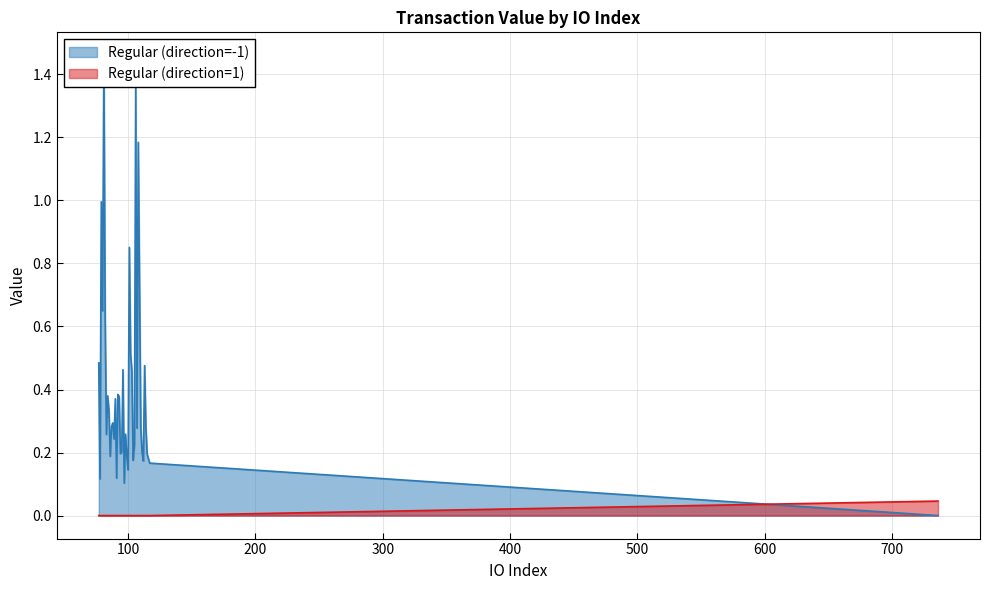

Does the chart have visible grid lines?

Yes